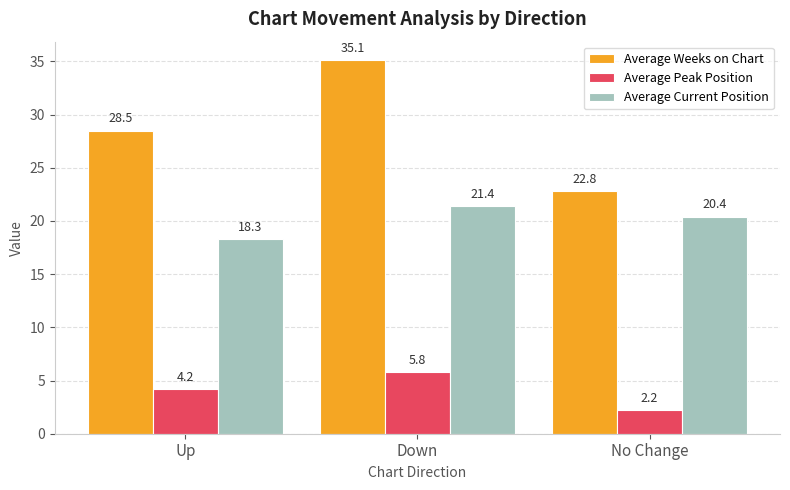

Which category has the lowest value in the Average Weeks on Chart series?

No Change